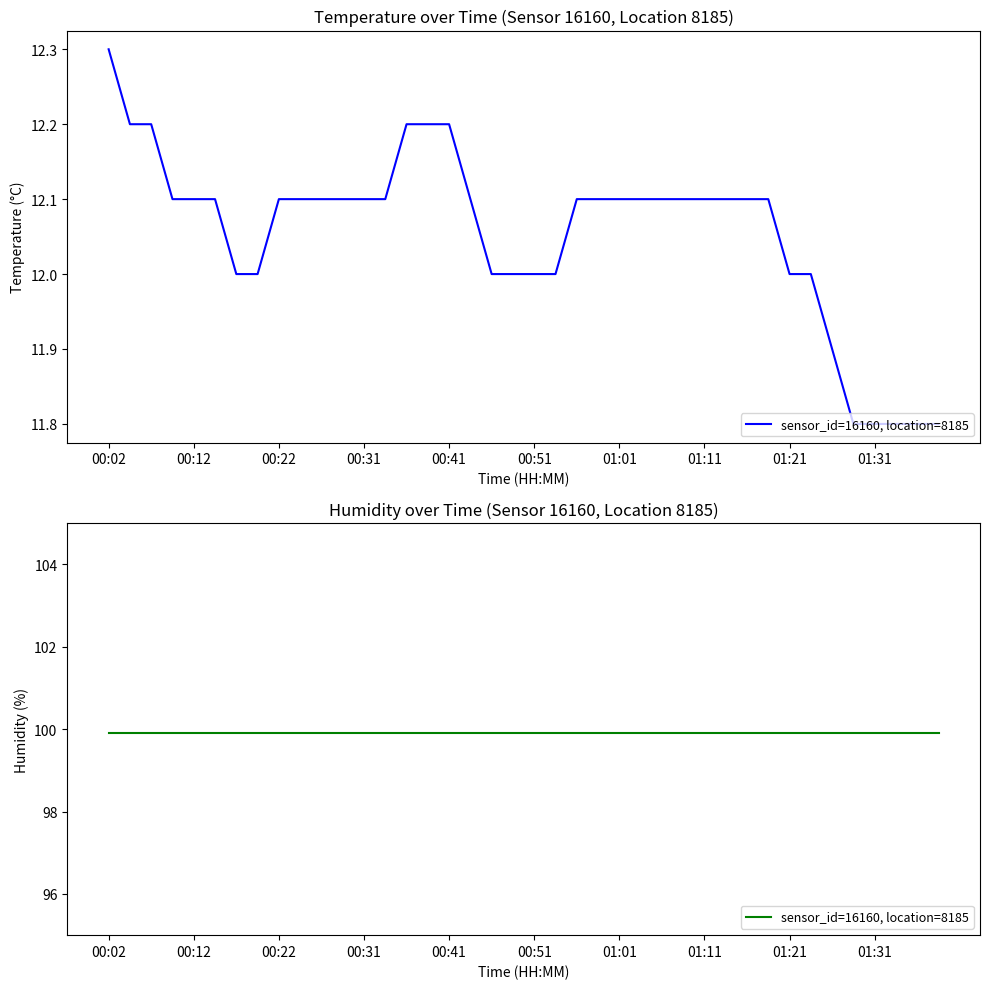

Rank the categories by value from highest to lowest.

00:02, 00:04, 00:07, 00:36, 00:39, 00:41, 00:09, 00:12, 00:14, 00:22, 00:24, 00:27, 00:29, 00:31, 00:34, 00:44, 00:56, 00:59, 01:01, 01:04, 01:06, 01:09, 01:11, 01:13, 01:16, 01:18, 00:17, 00:19, 00:46, 00:49, 00:51, 00:54, 01:21, 01:23, 01:26, 01:28, 01:31, 01:33, 01:36, 01:38